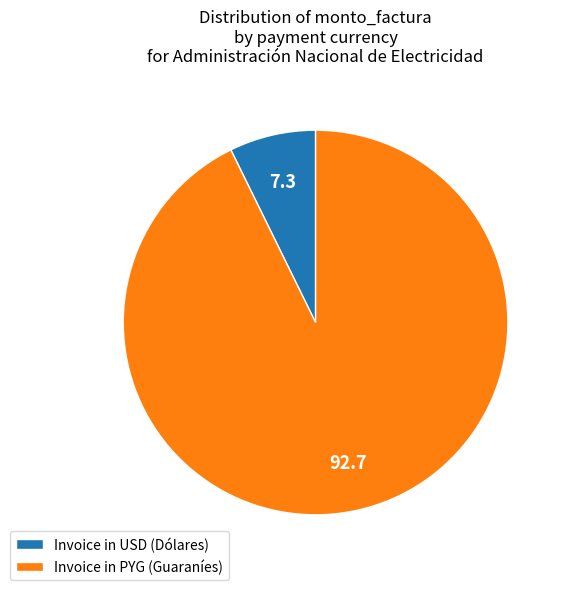

The Invoice in PYG (Guaraníes) slice represents 93% of the pie. True or false?

True